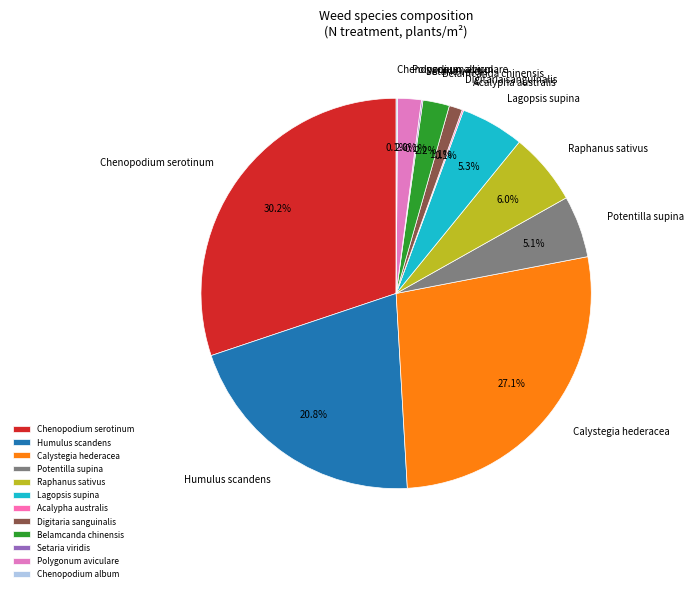

Approximately how many times larger is the value at Raphanus sativus compared to Lagopsis supina?

1.1